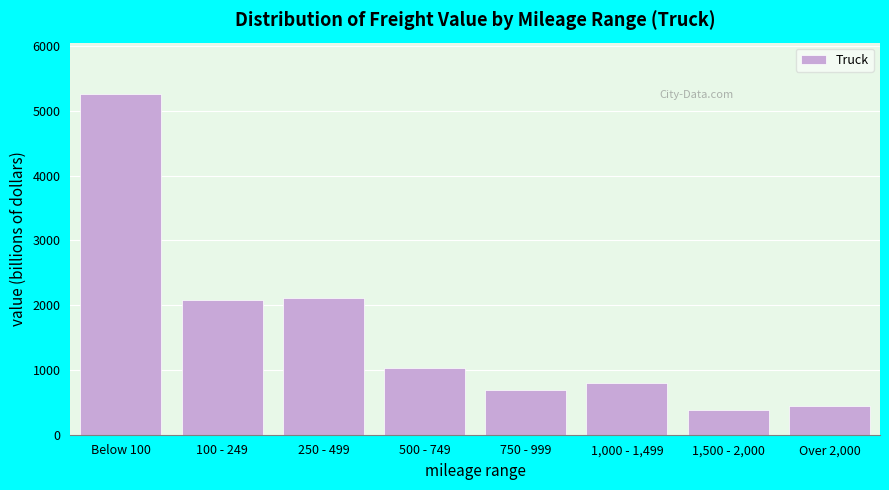

Reading right to left, list all the values displayed in this chart.

442.8	382.0	791.9	683.5	1032.0	2112.6	2077.3	5266.4